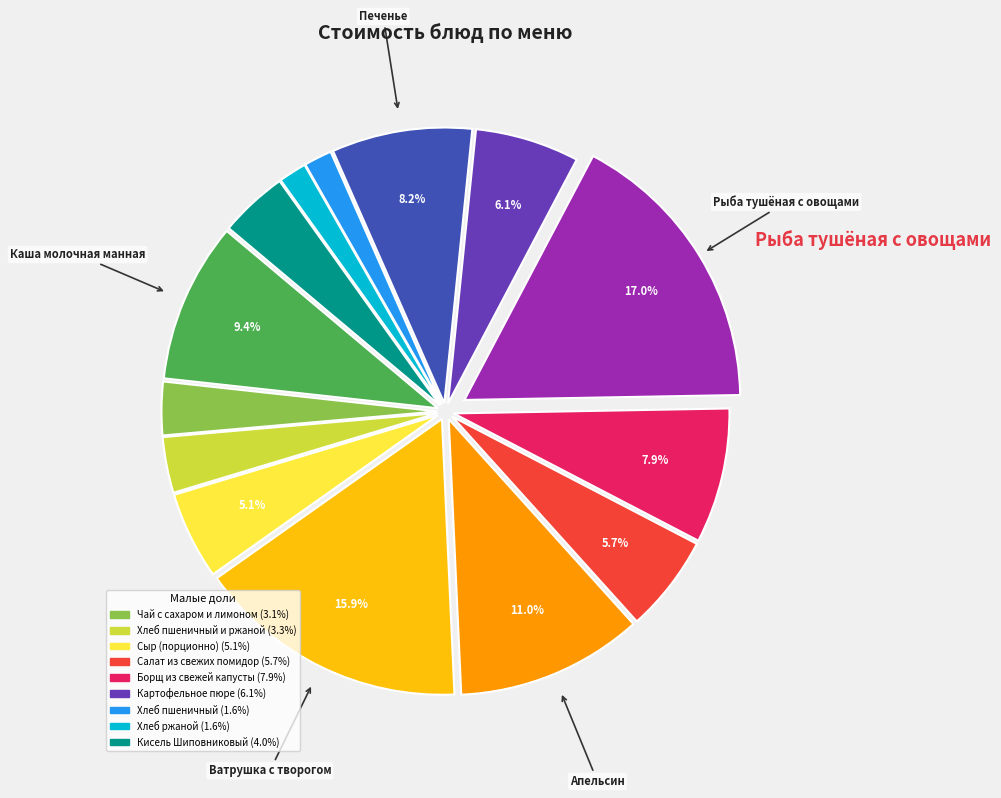

Does any single category account for the majority?

No